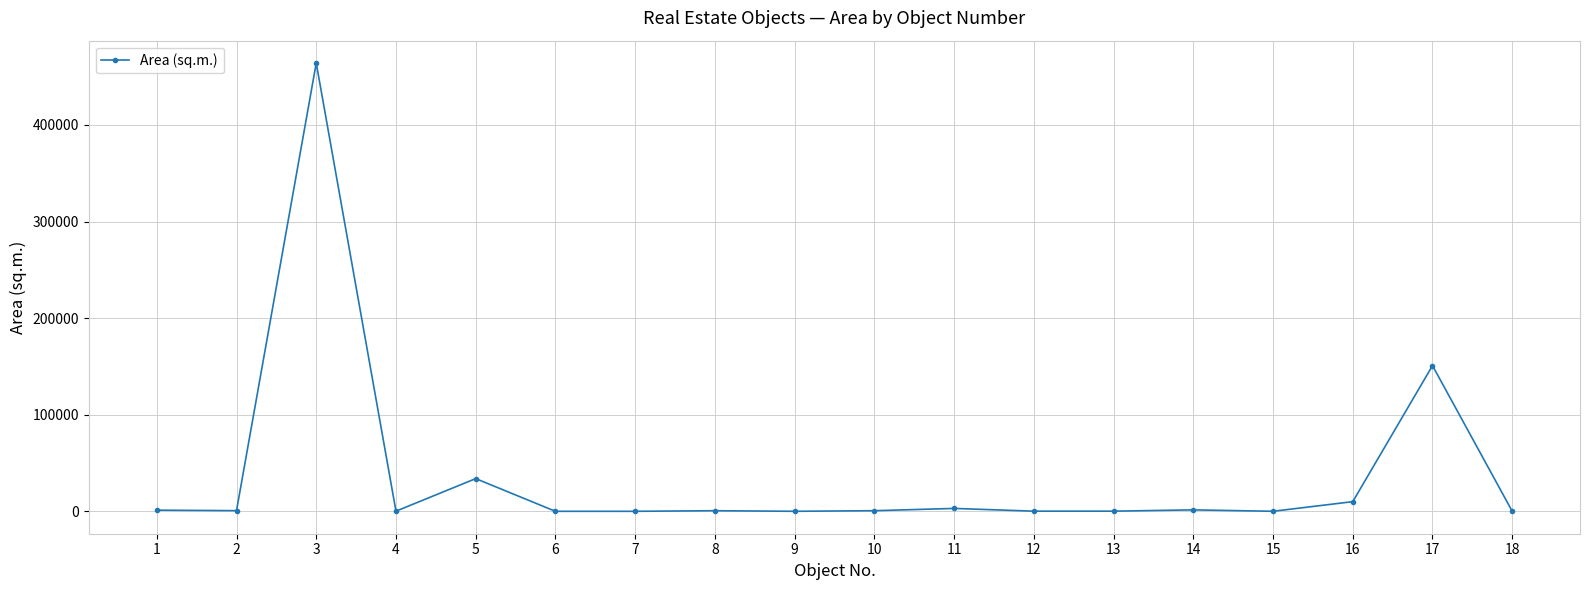

True or false: there are more than 2 points higher than both neighbors.

True